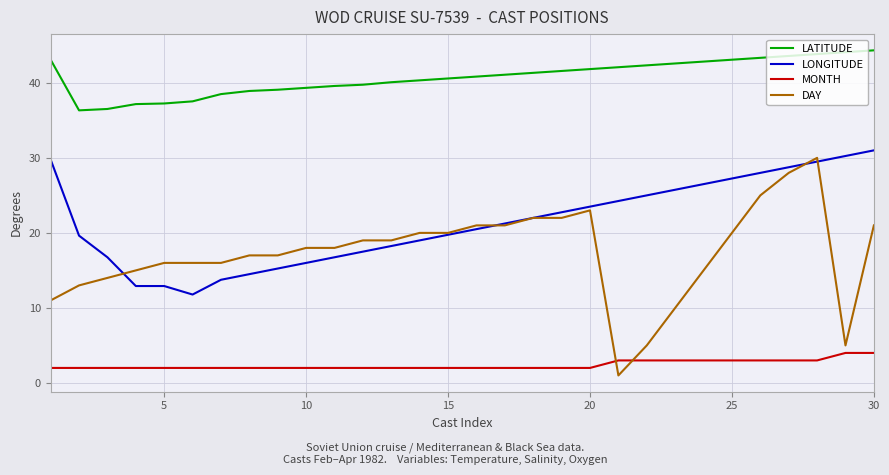

True or false: LATITUDE and LONGITUDE intersect in this chart.

False